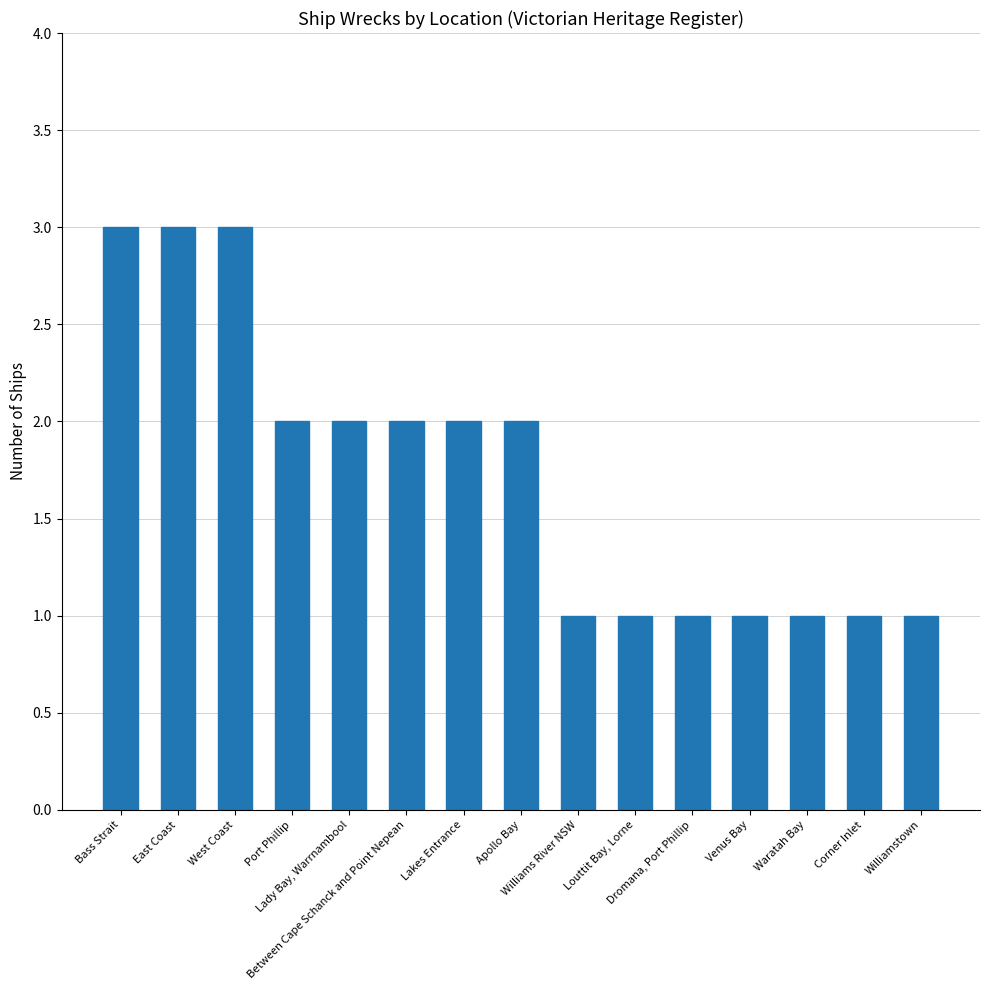

What is the change in value from East Coast to Venus Bay?

-2